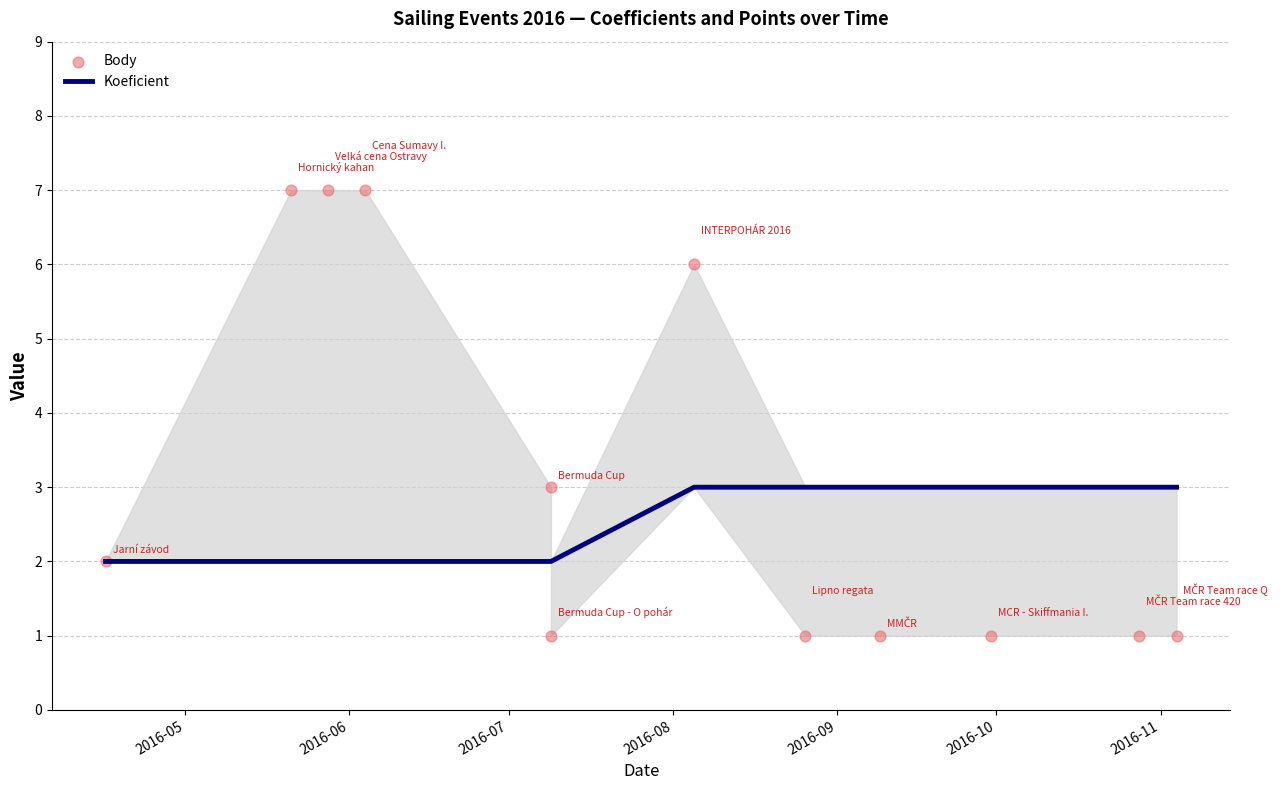

Which series reaches the maximum Y coordinate?

Body